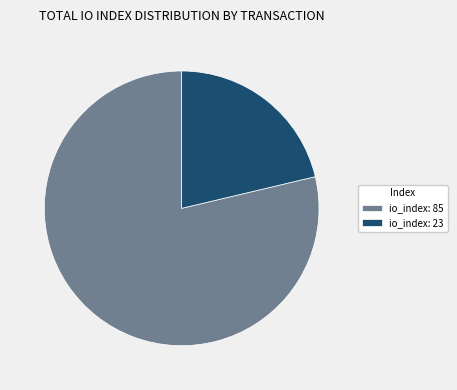

The io_index: 85 slice represents 90% of the pie. True or false?

False